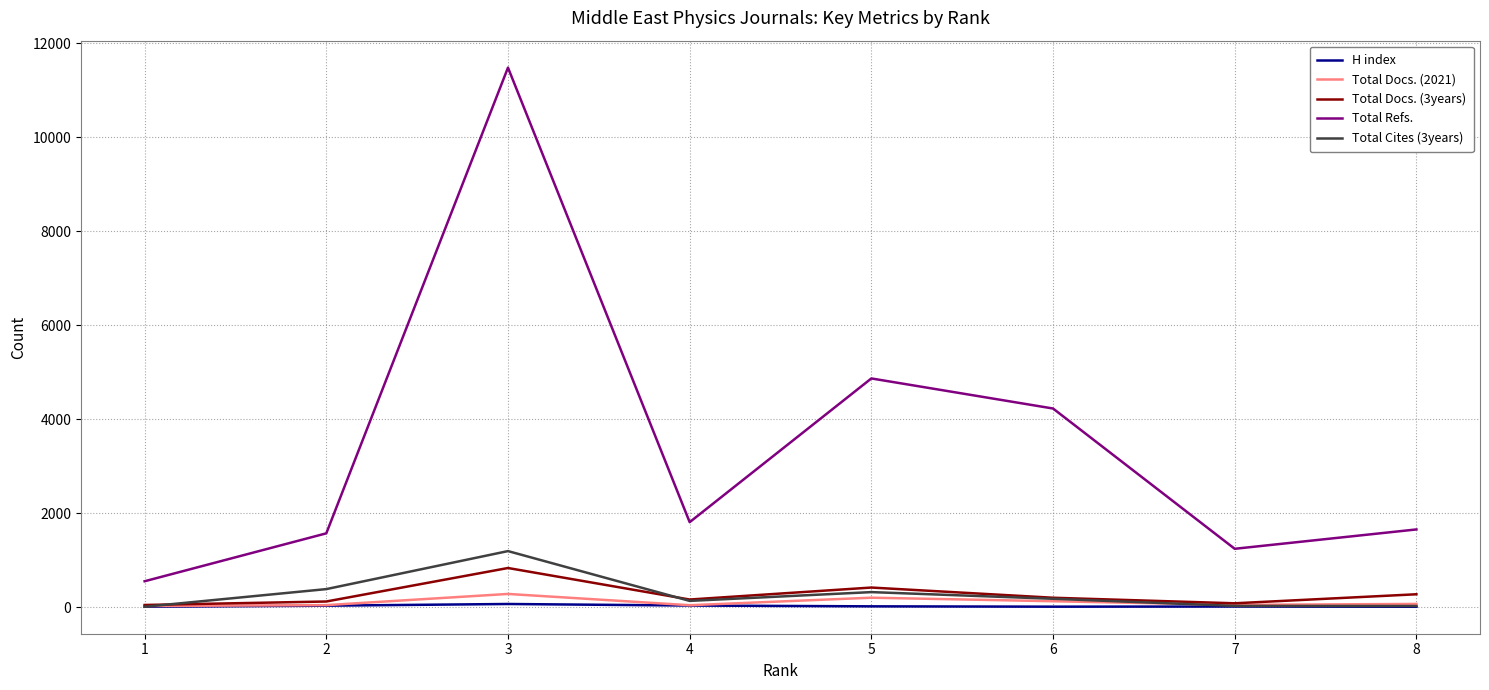

Rank the series by their maximum value, from lowest to highest.

H index, Total Docs. (2021), Total Docs. (3years), Total Cites (3years), Total Refs.